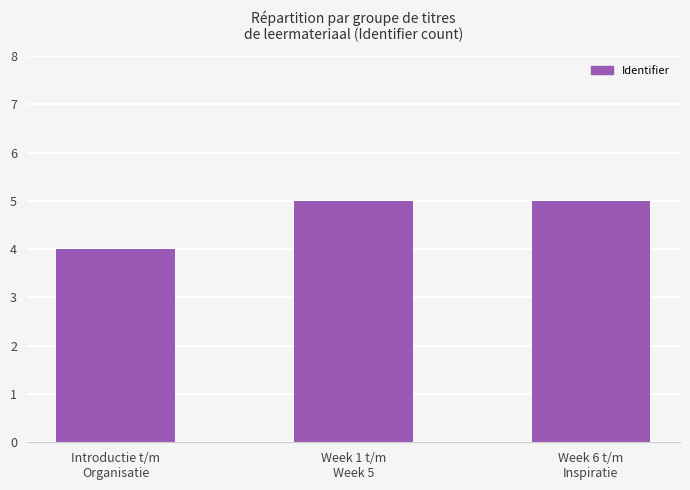

Are the bars grouped side by side (vs. stacked)?

No